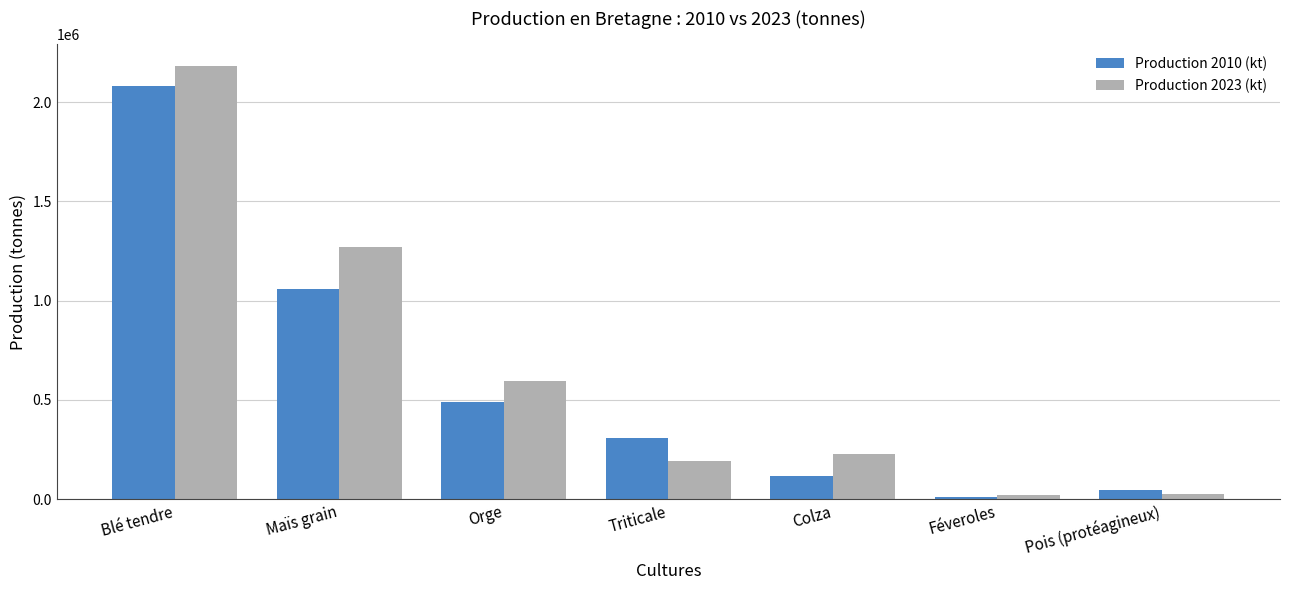

What are all the series names shown in the legend?

Production 2010 (kt), Production 2023 (kt)